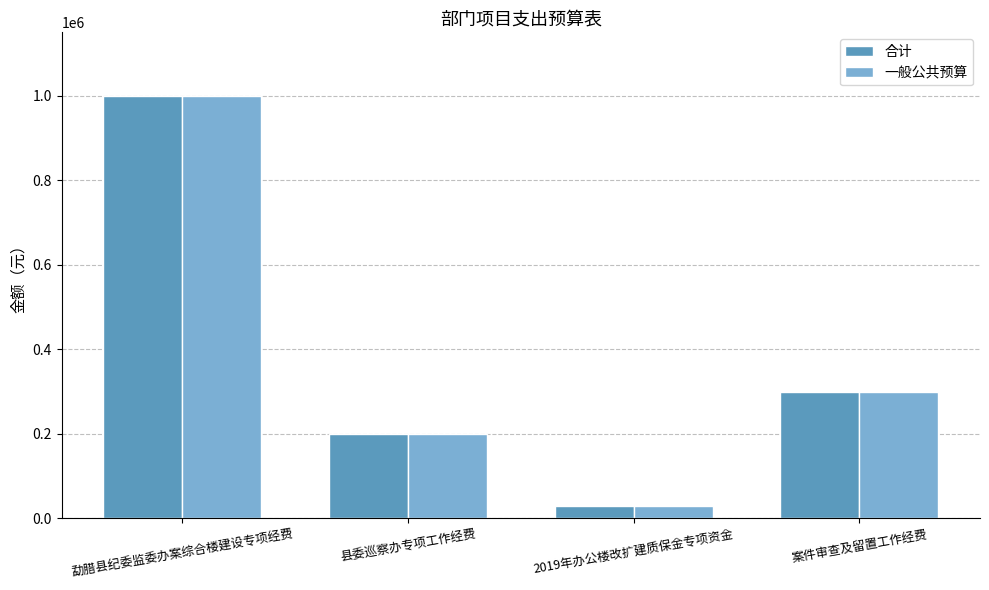

Is it true that 一般公共预算 equals 300000.0 at 案件审查及留置工作经费?

True